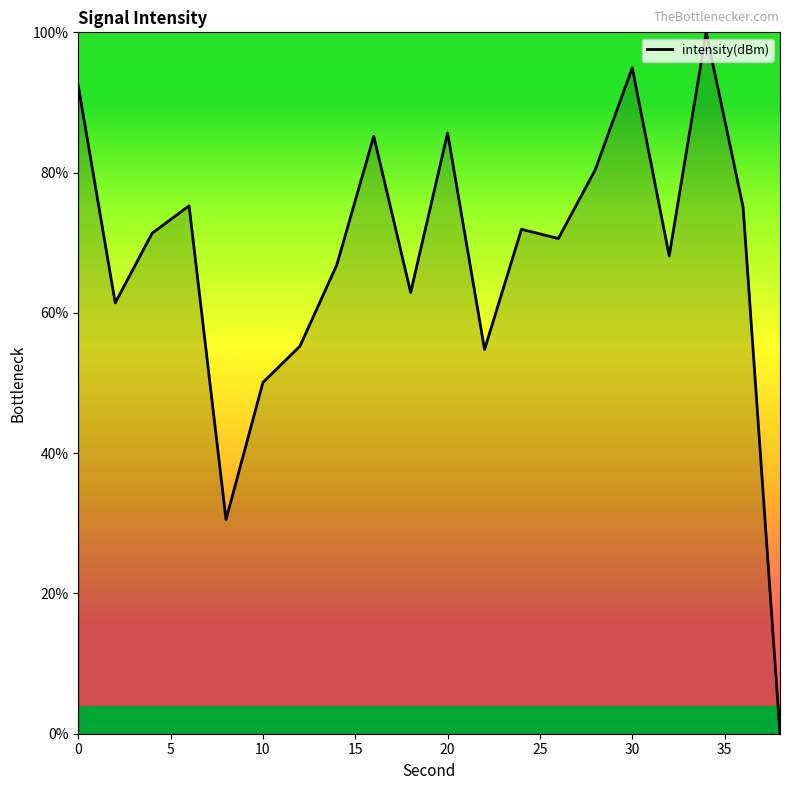

What is the maximum value shown in the chart?

100.0